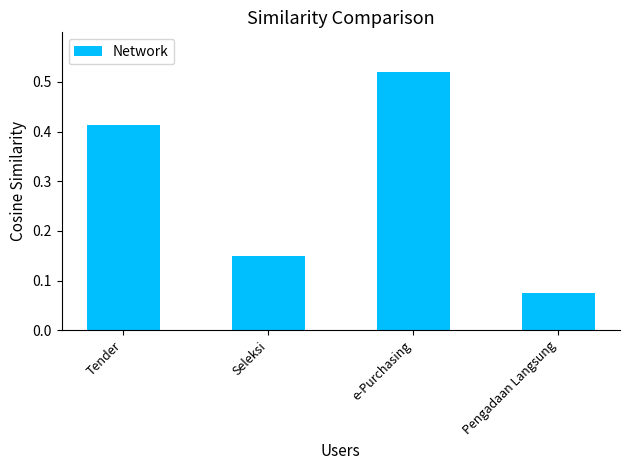

Count the values in the range 0 to 1.

4